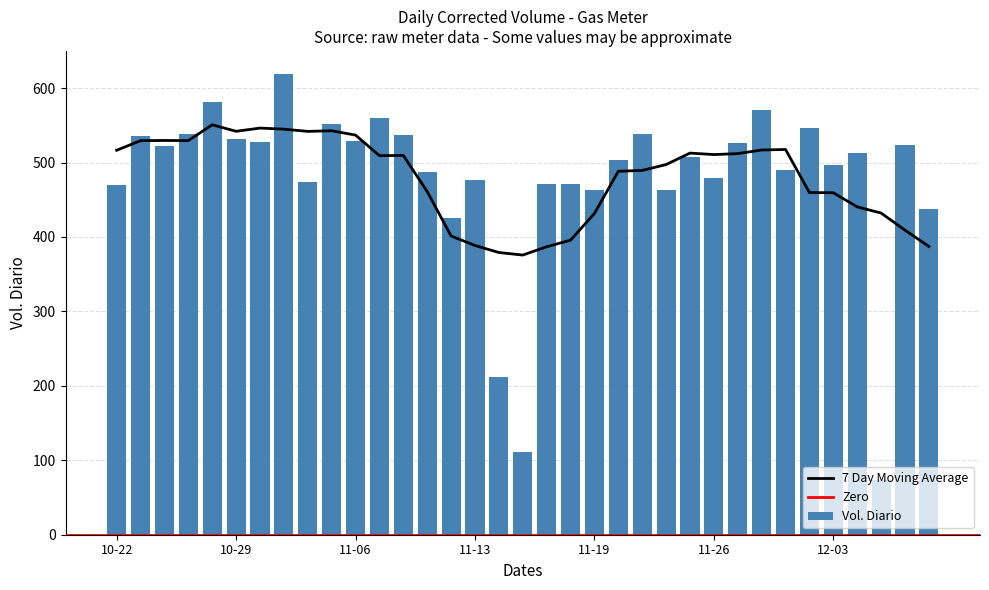

Which label corresponds to the largest value in the chart?

2015-11-03